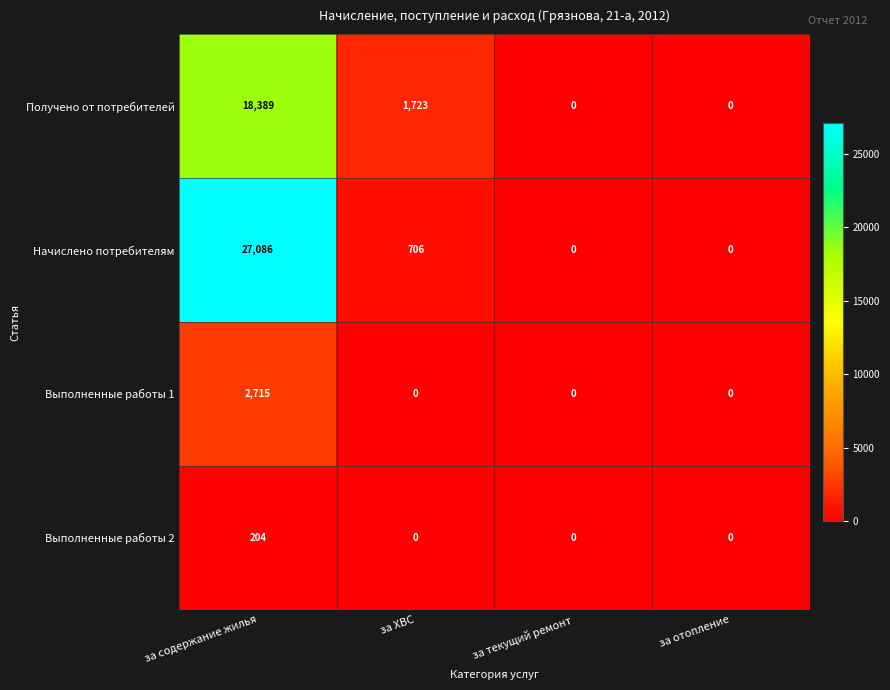

What is the difference between the Выполненные работы 2 values at за содержание жилья and за текущий ремонт?

204